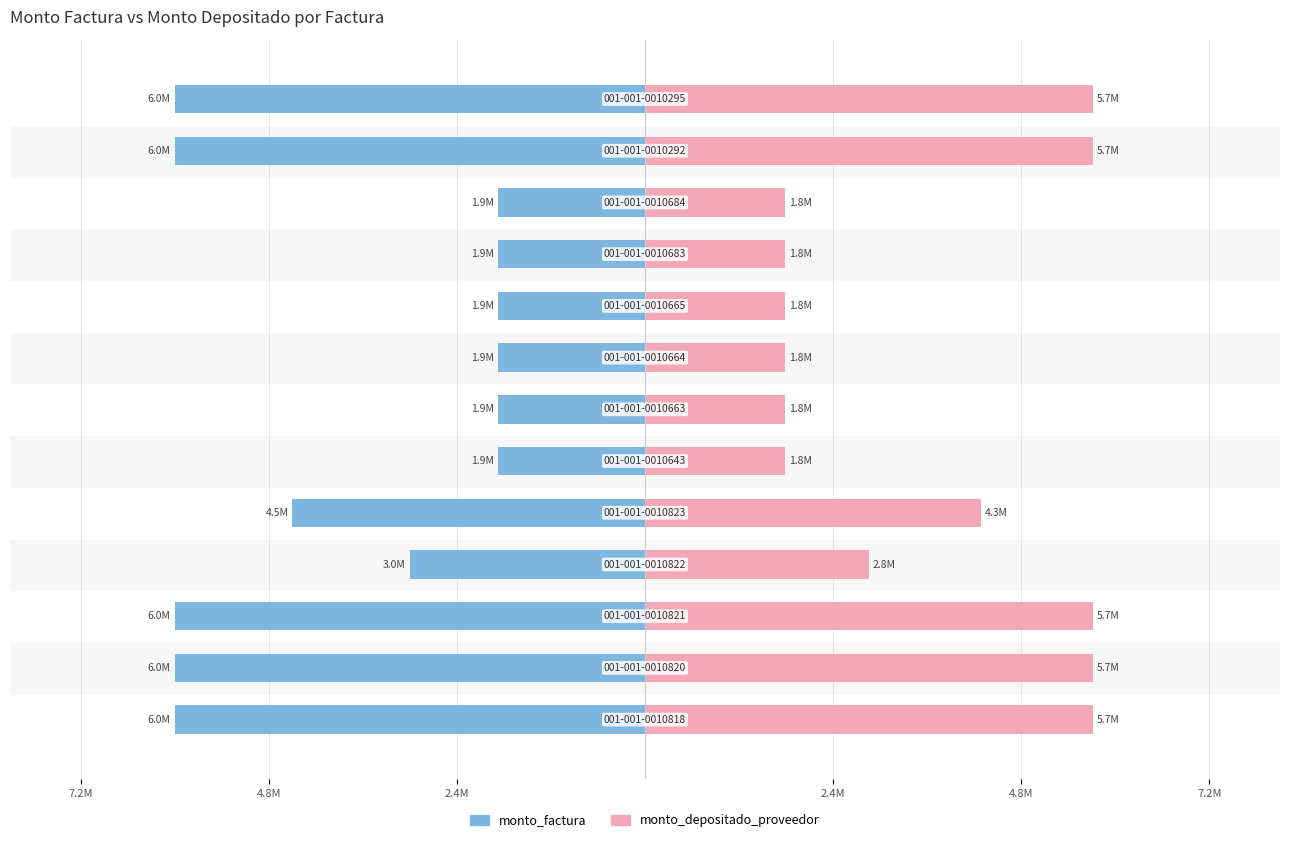

Count the number of data series in this chart.

2